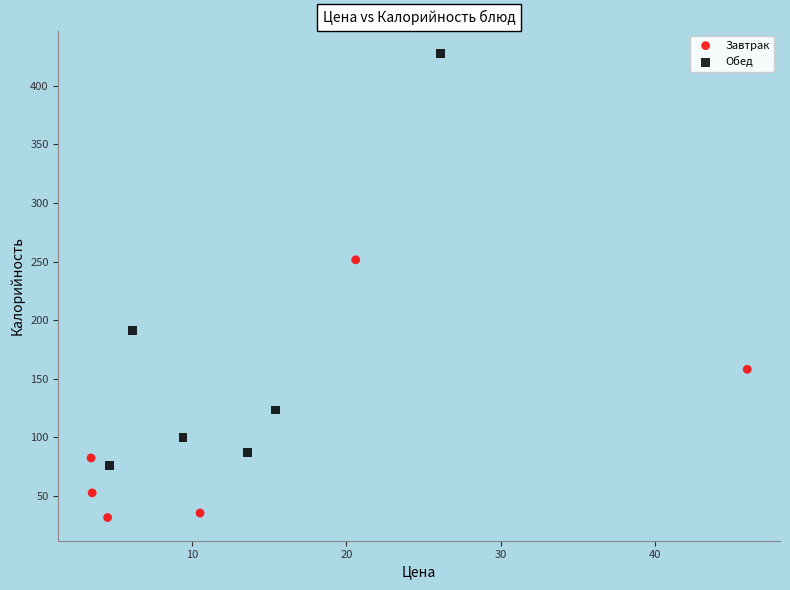

Which series contains the highest Y value?

Обед